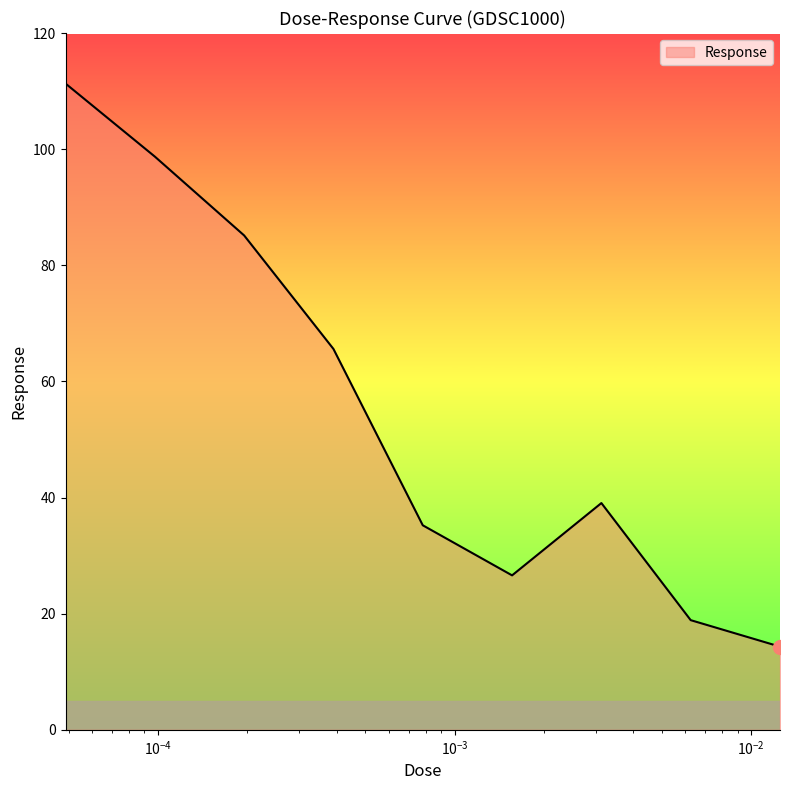

What is the difference between the maximum and minimum values?

97.0